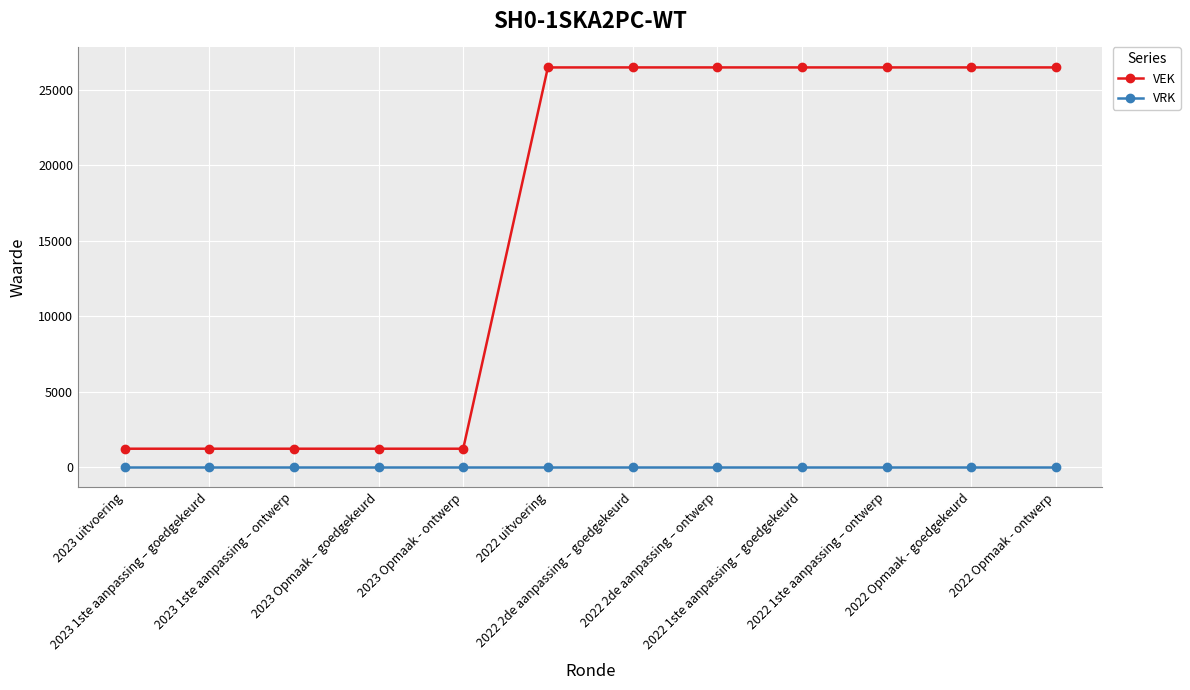

Count the number of data series in this chart.

2